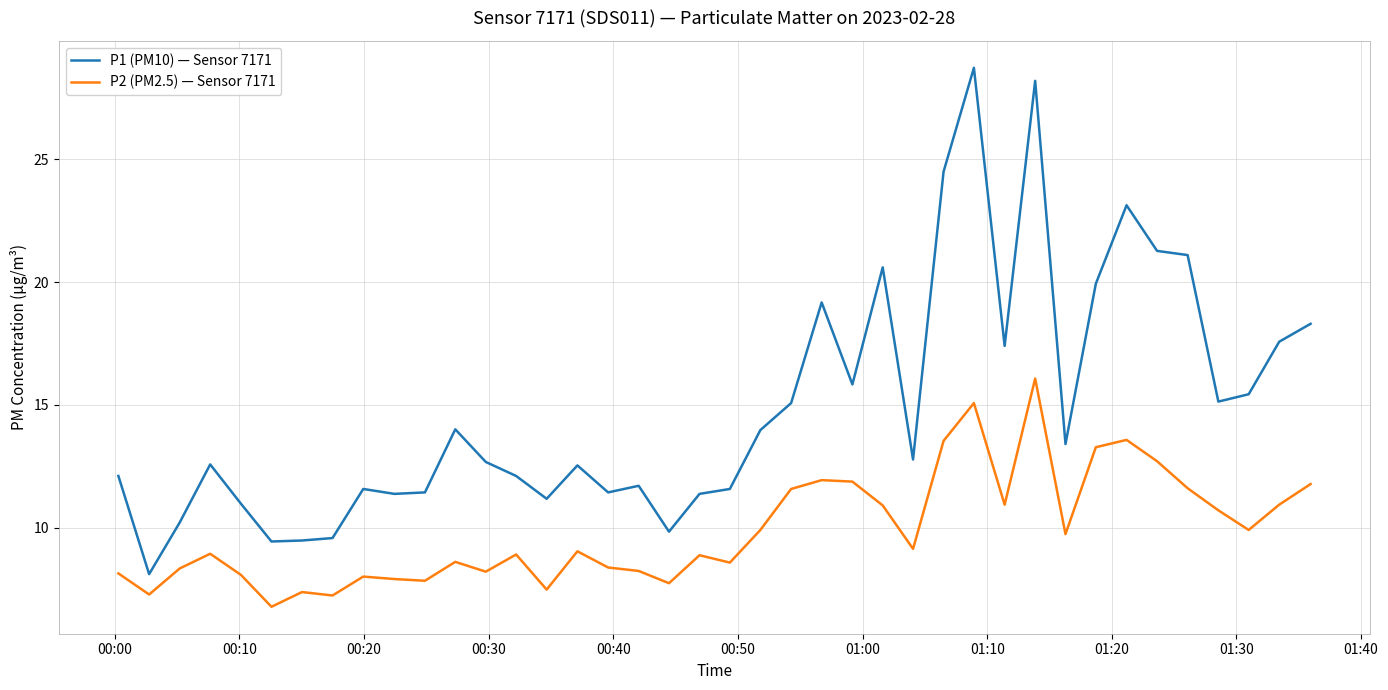

List the series in order of their overall mean, highest first.

P1 (PM10) — Sensor 7171, P2 (PM2.5) — Sensor 7171